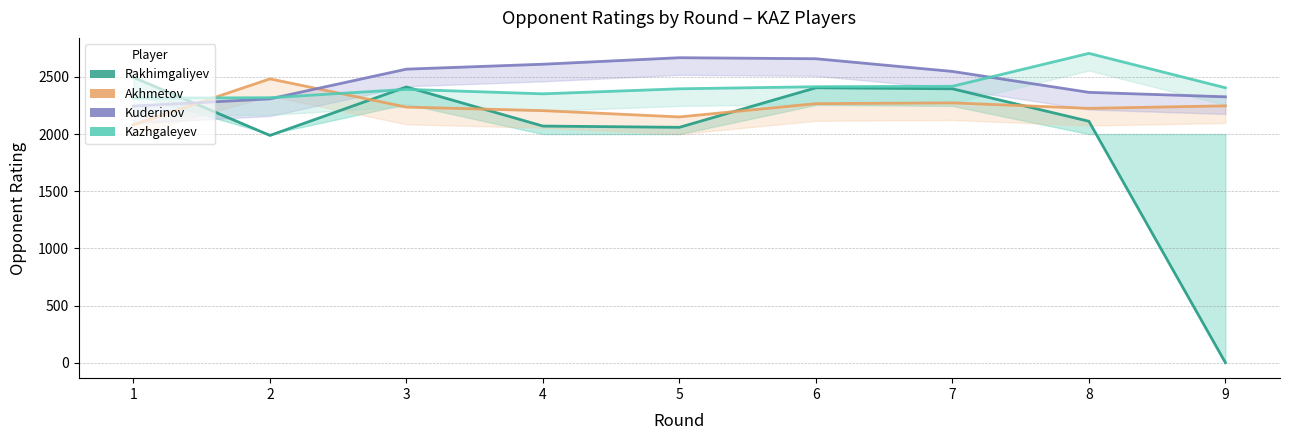

List the series in order of their peak value, lowest first.

Akhmetov, Rakhimgaliyev, Kuderinov, Kazhgaleyev